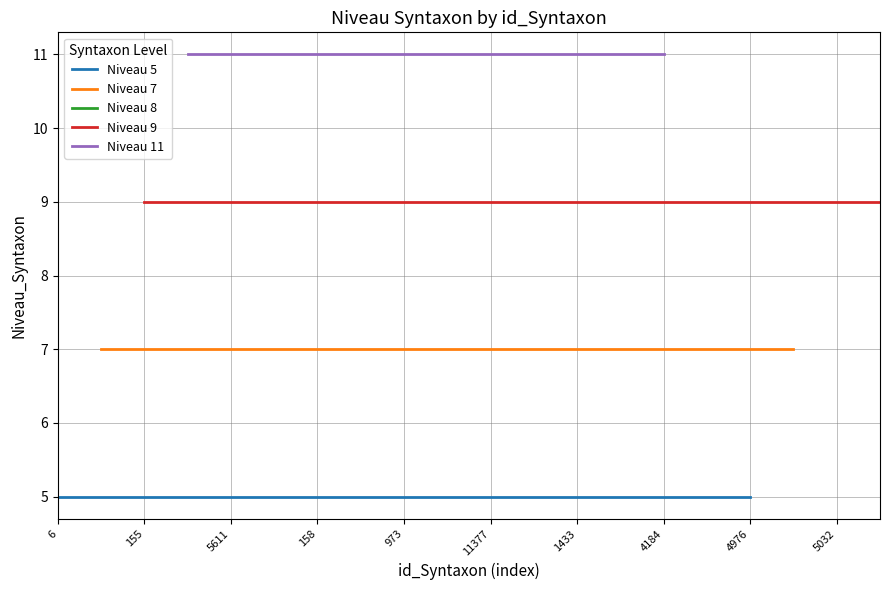

True or false: Niveau_Syntaxon_9 and Niveau_Syntaxon_12 cross at least once.

False